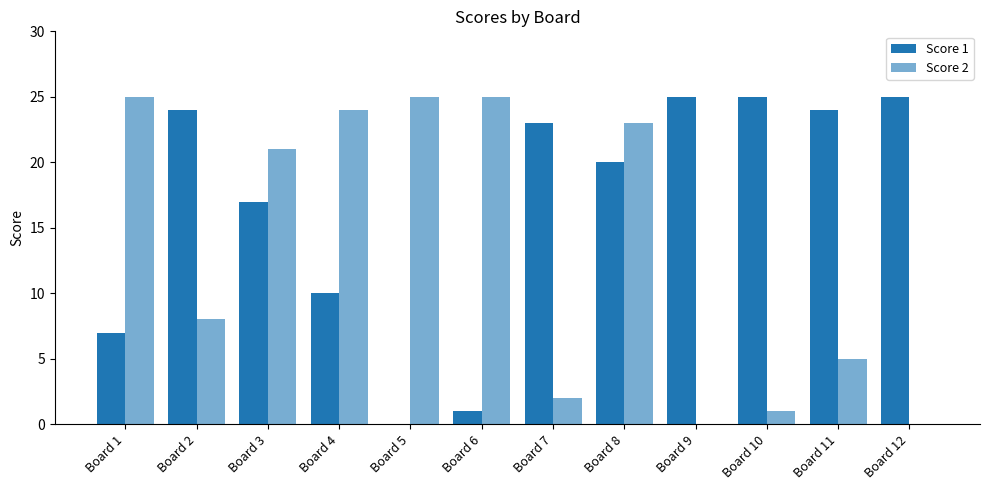

Which series has the largest range (max minus min)?

Score 1